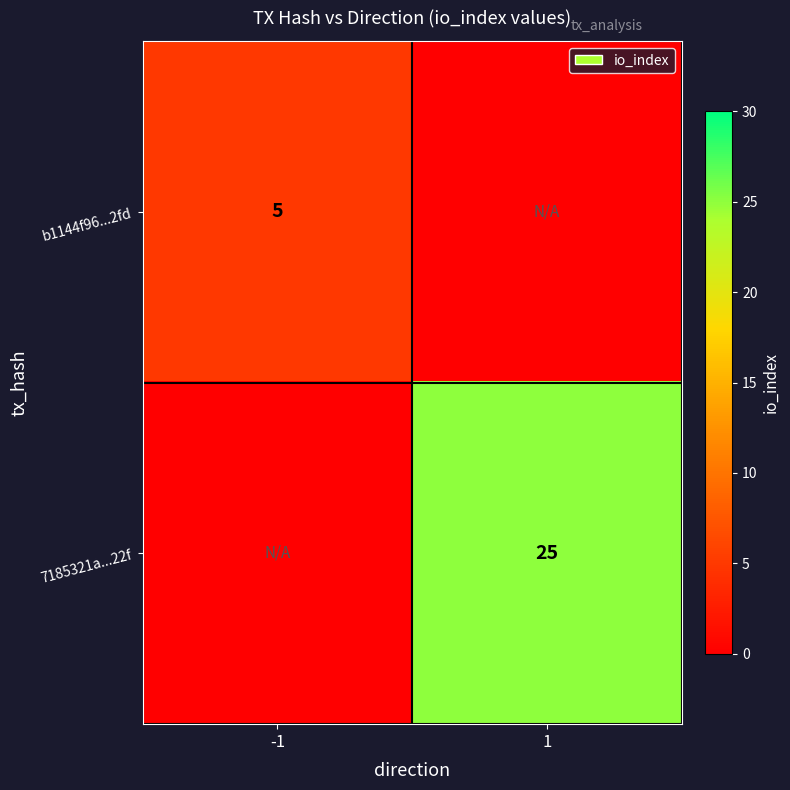

Is it true that b1144f96...2fd equals 8 at -1?

False